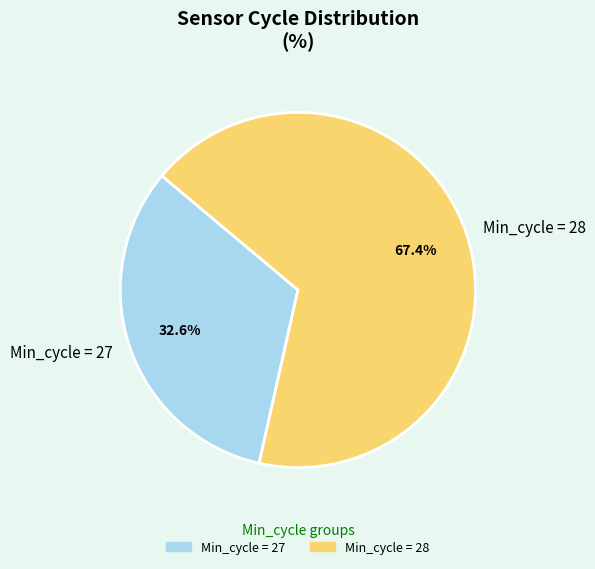

Which category has the biggest portion of the pie?

Min_cycle = 28